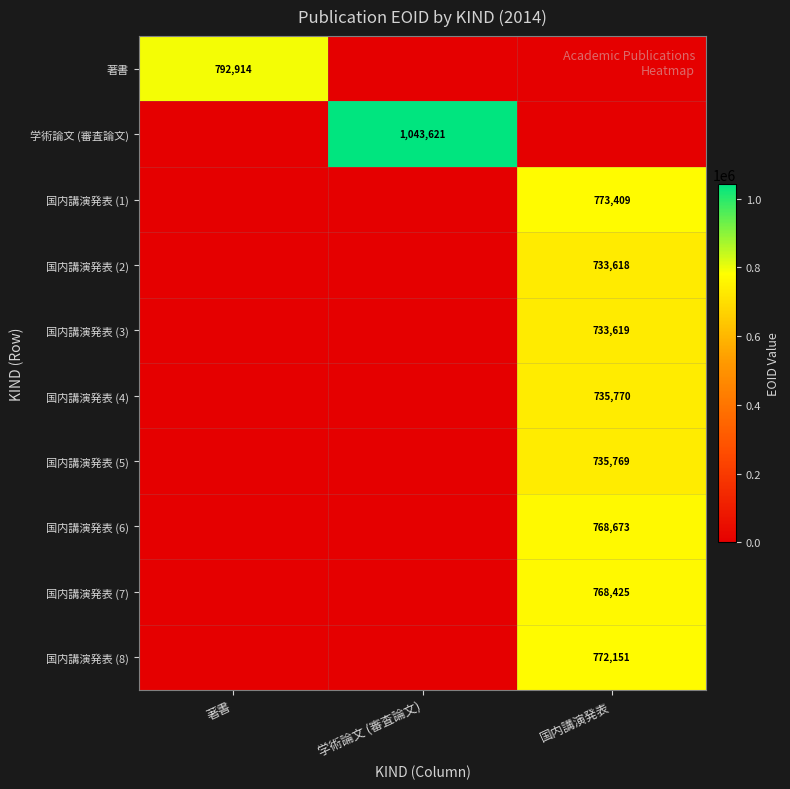

True or false: 国内講演発表 (6) has a value of 768673 at 国内講演発表.

True